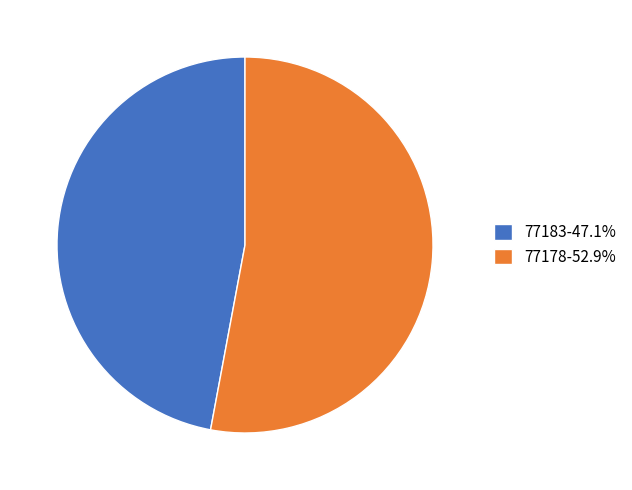

What is the smallest slice in the pie chart?

77183